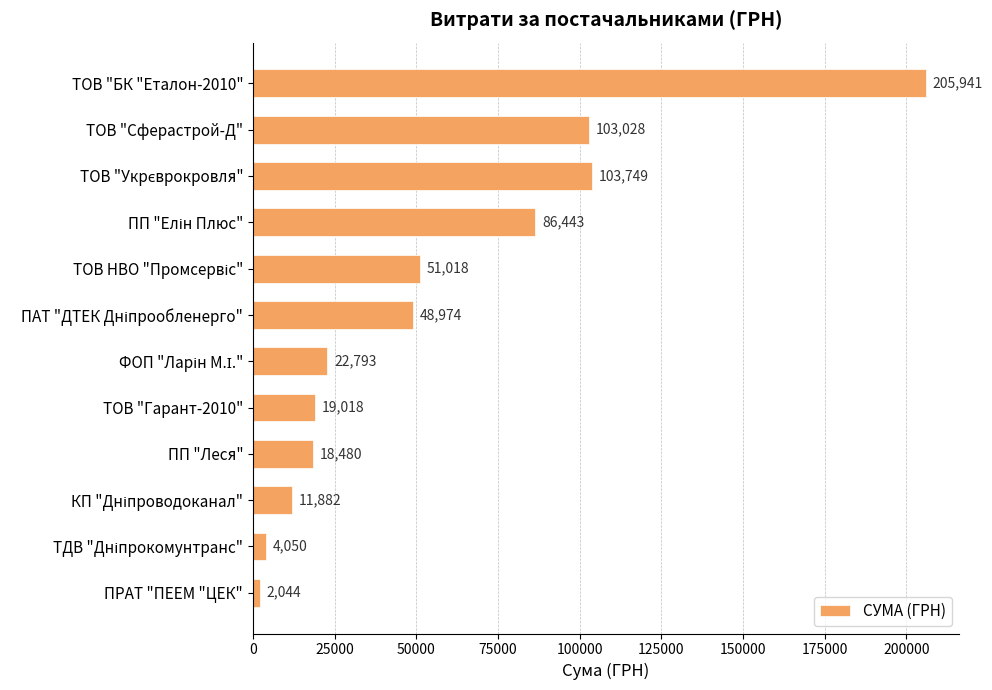

What is the label of the 11th bar from the bottom?

ТОВ "Сферастрой-Д"